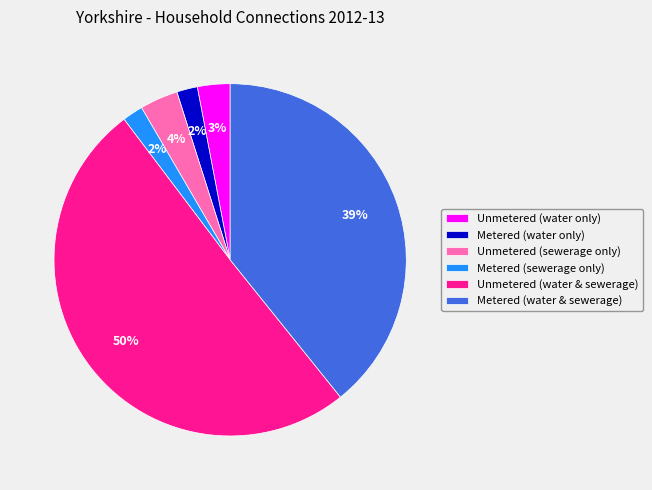

Do Metered (sewerage only) and Metered (water only) together represent more than half of the pie?

No